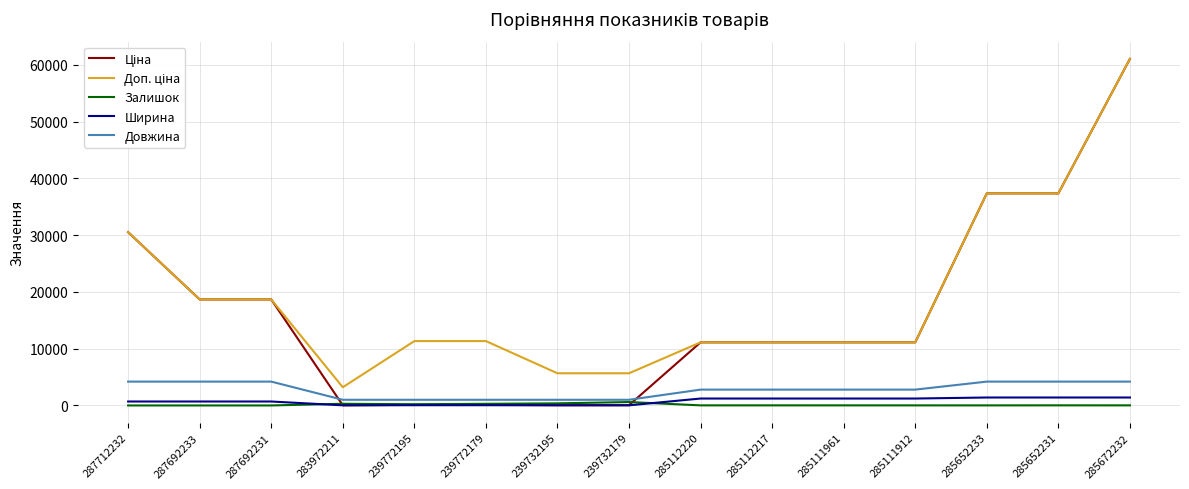

Where does the Довжина series first go above 2790?

287712232